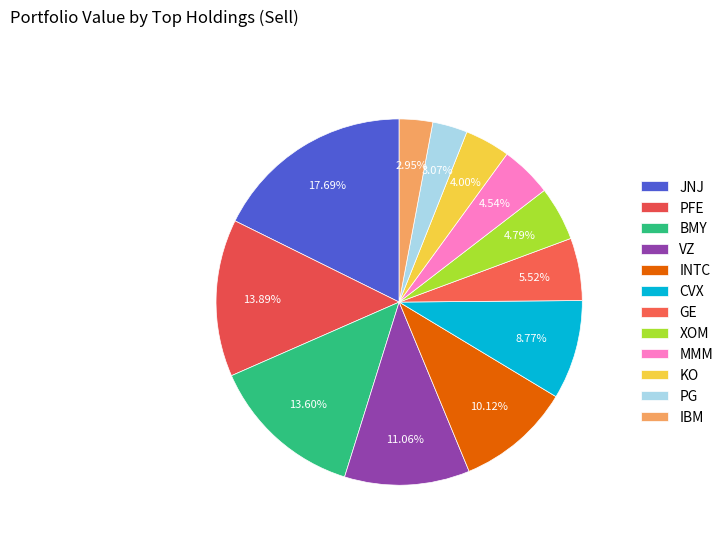

What percentage is the IBM slice, to the nearest percent?

3%